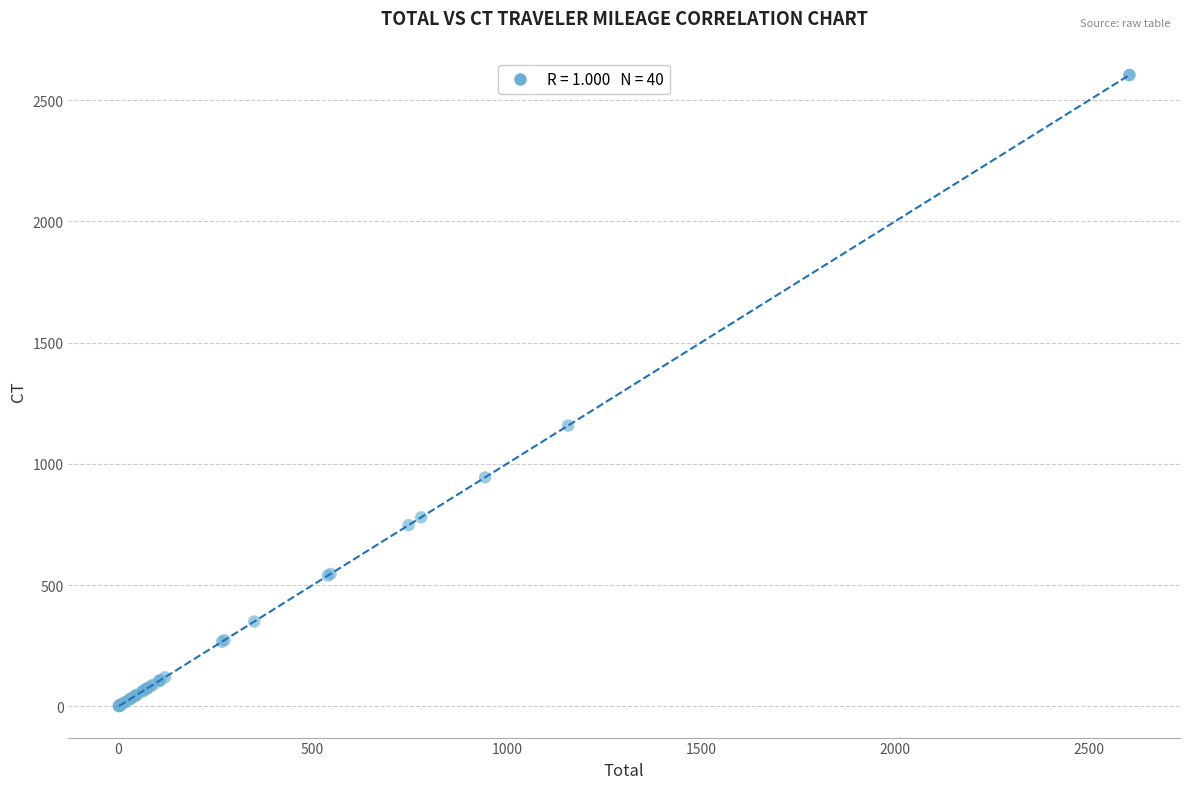

What Y value in the scatter plot is closest to 1302?

1157.8